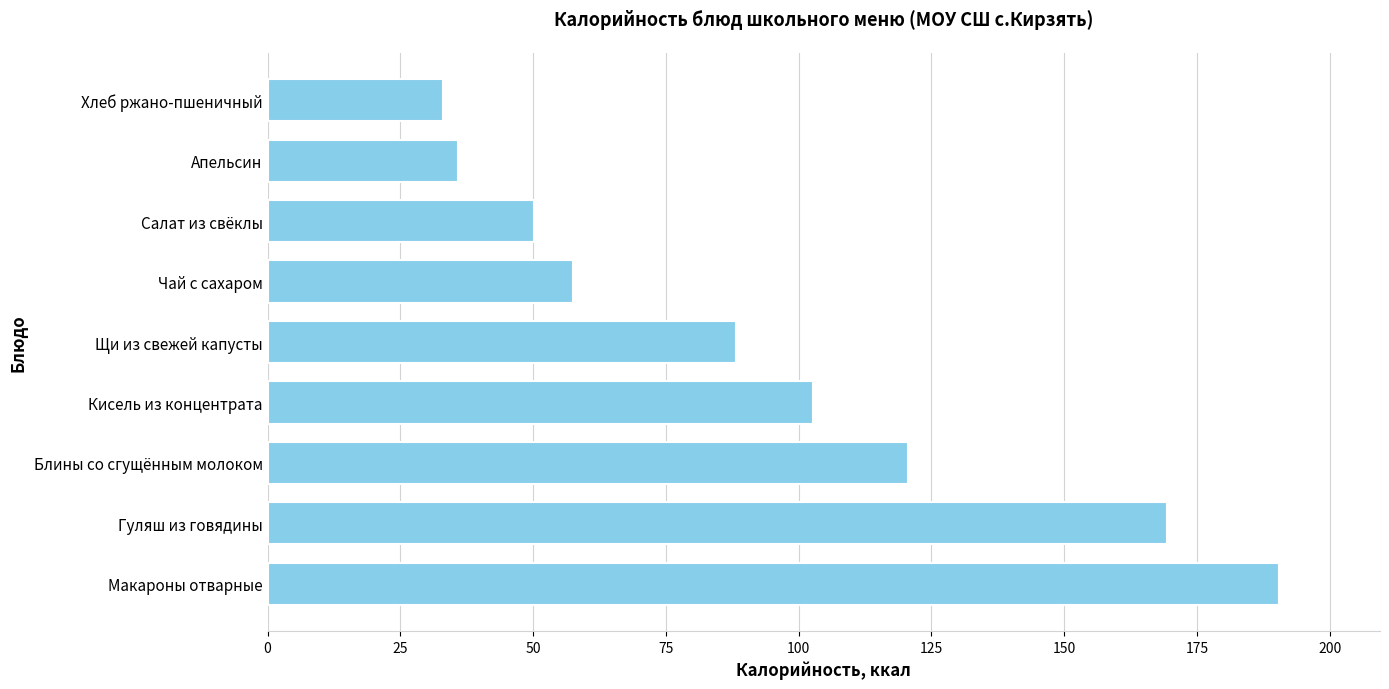

What is the difference between the maximum and minimum values?

157.3